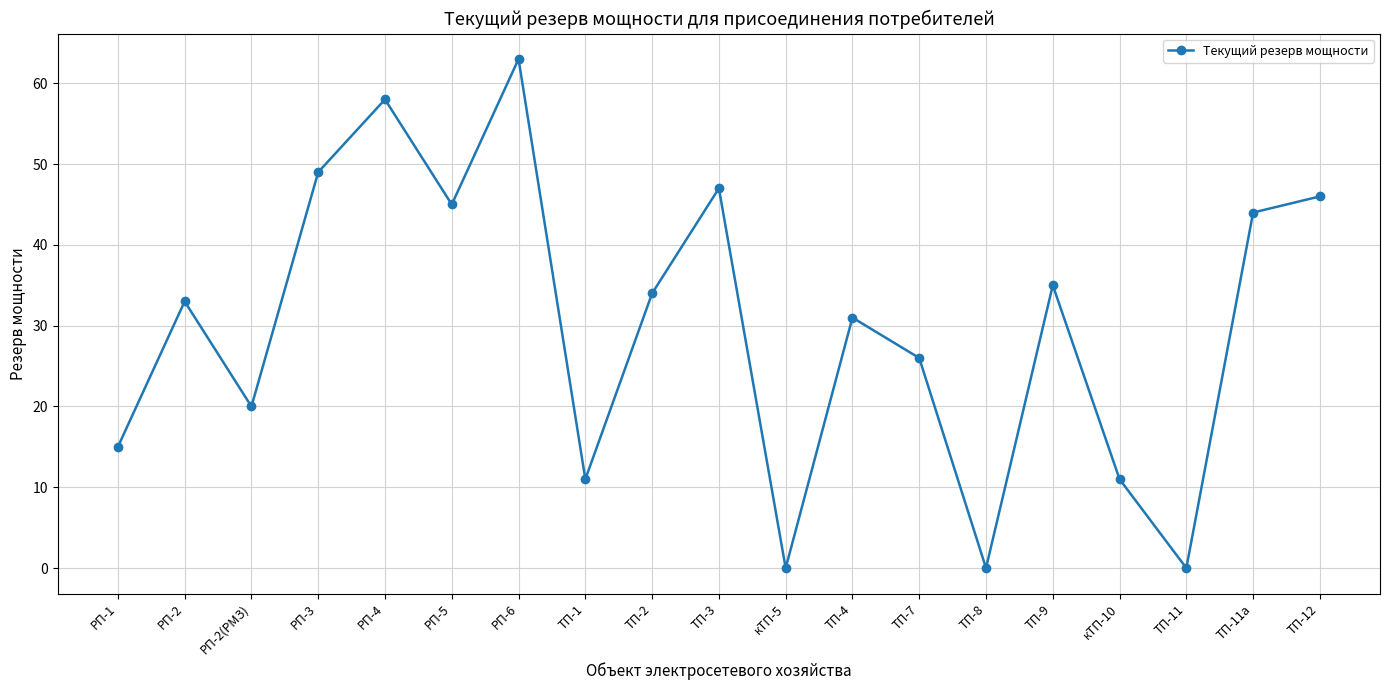

What is the label of the 7th point from the right?

ТП-7